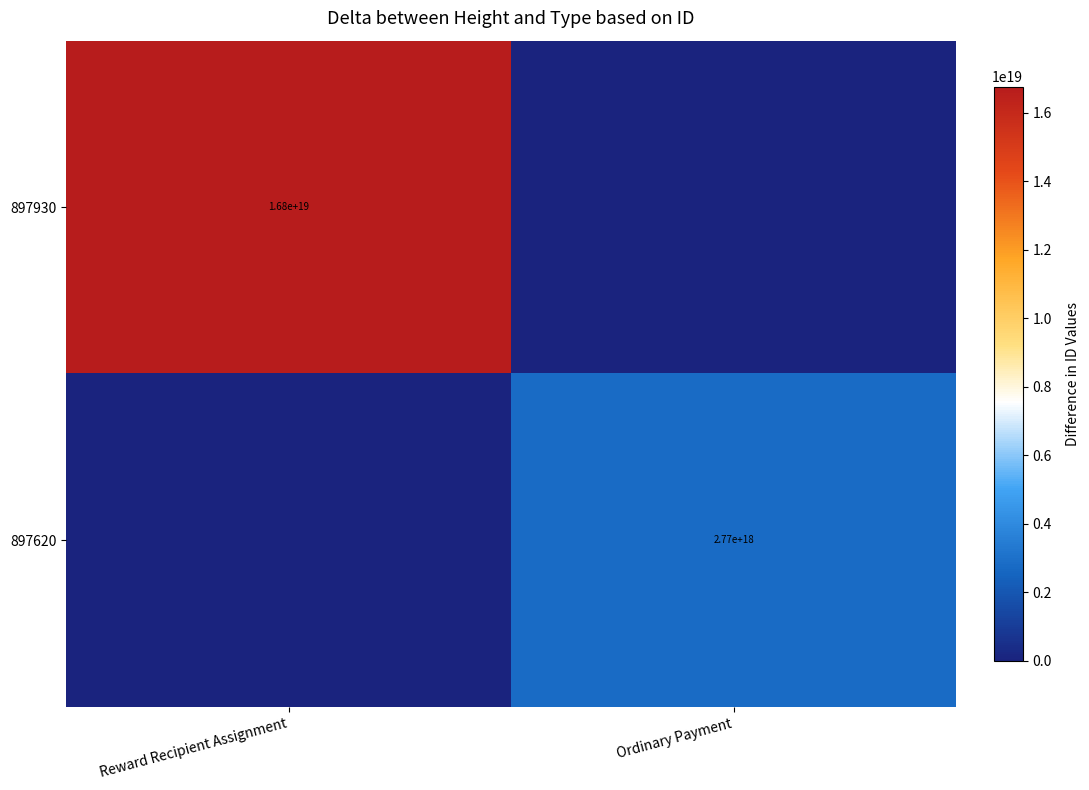

The 897930 series shows 4977012776478764032 at Reward Recipient Assignment. True or false?

False